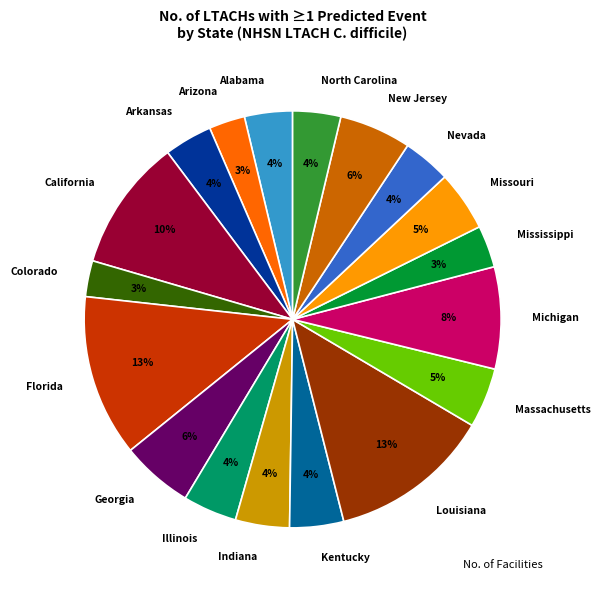

Is it true that Missouri is 18% of the pie?

False